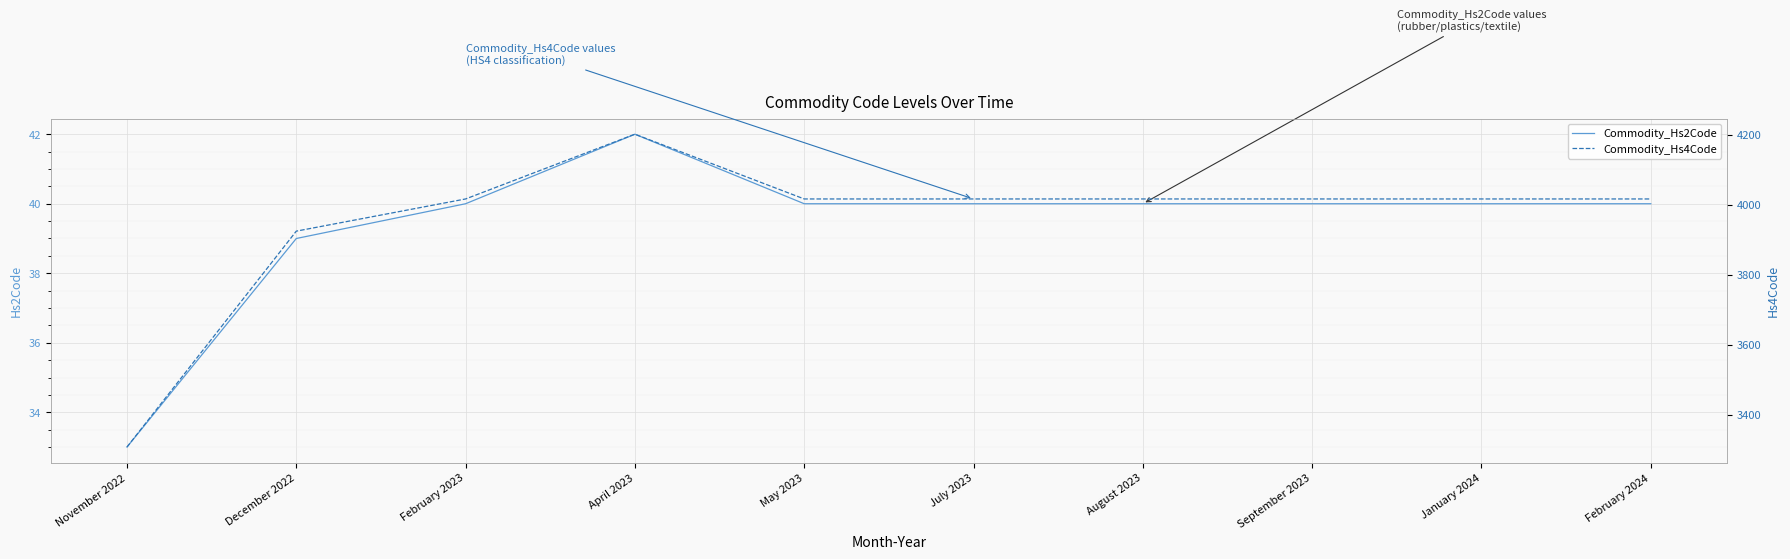

Reading left to right, extract all data points from this chart.

Commodity_Hs2Code: November 2022=33	December 2022=39	February 2023=40	April 2023=42	May 2023=40	July 2023=40	August 2023=40	September 2023=40	January 2024=40	February 2024=40
Commodity_Hs4Code: November 2022=3307	December 2022=3924	February 2023=4016	April 2023=4201	May 2023=4016	July 2023=4016	August 2023=4016	September 2023=4016	January 2024=4016	February 2024=4016